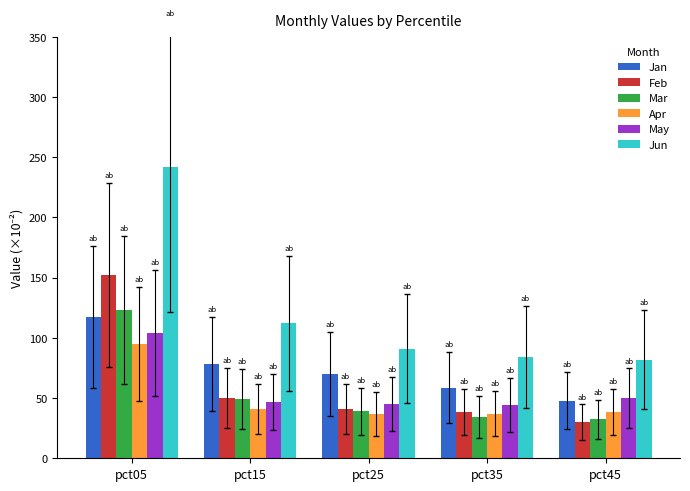

How many bars are there in each group?

6